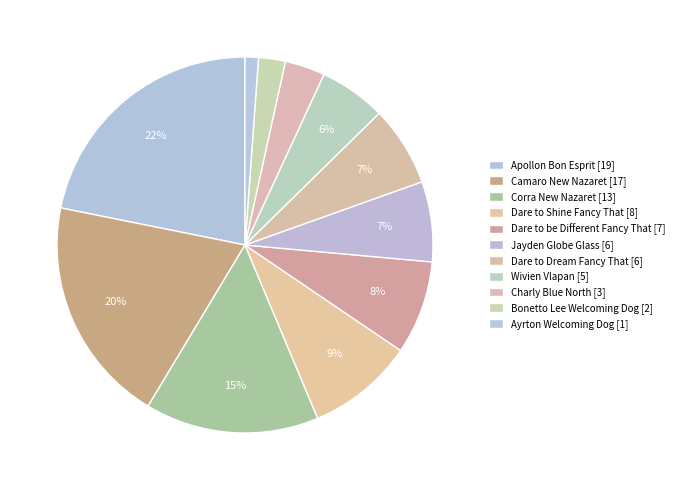

Combined, do Dare to Dream Fancy That and Corra New Nazaret account for over 50%?

No